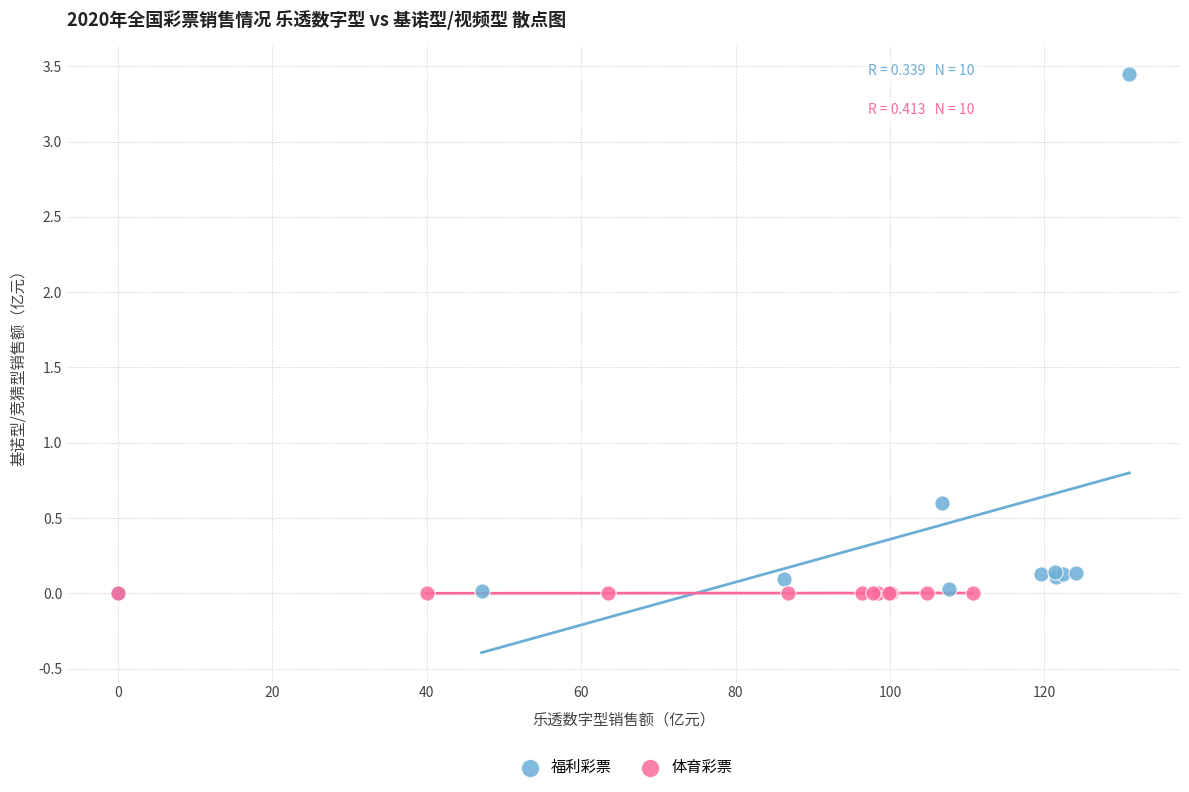

Which series reaches the maximum Y coordinate?

福利彩票